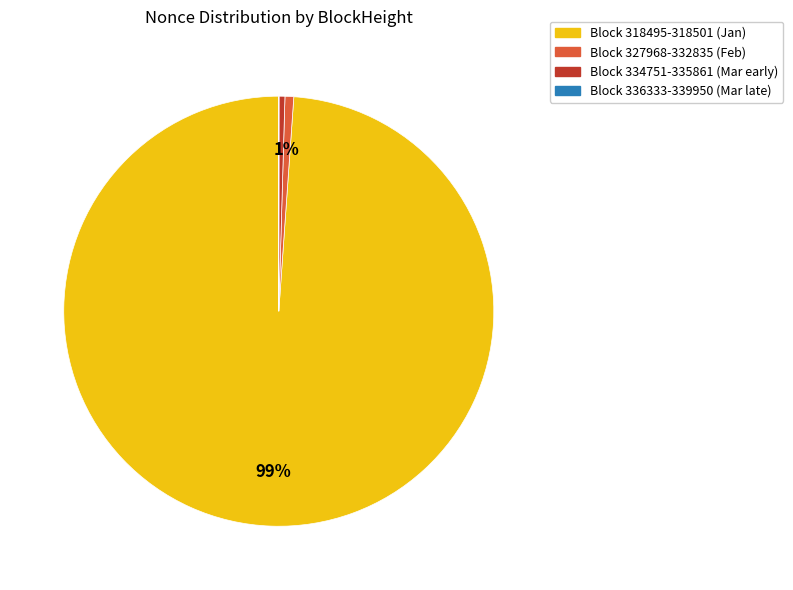

To the nearest percent, what is the difference between the largest and smallest slice percentages?

99%